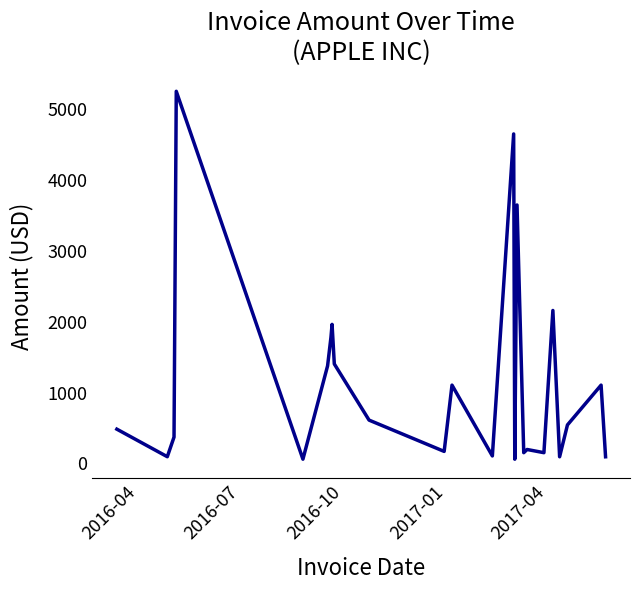

Does the chart have visible grid lines?

No